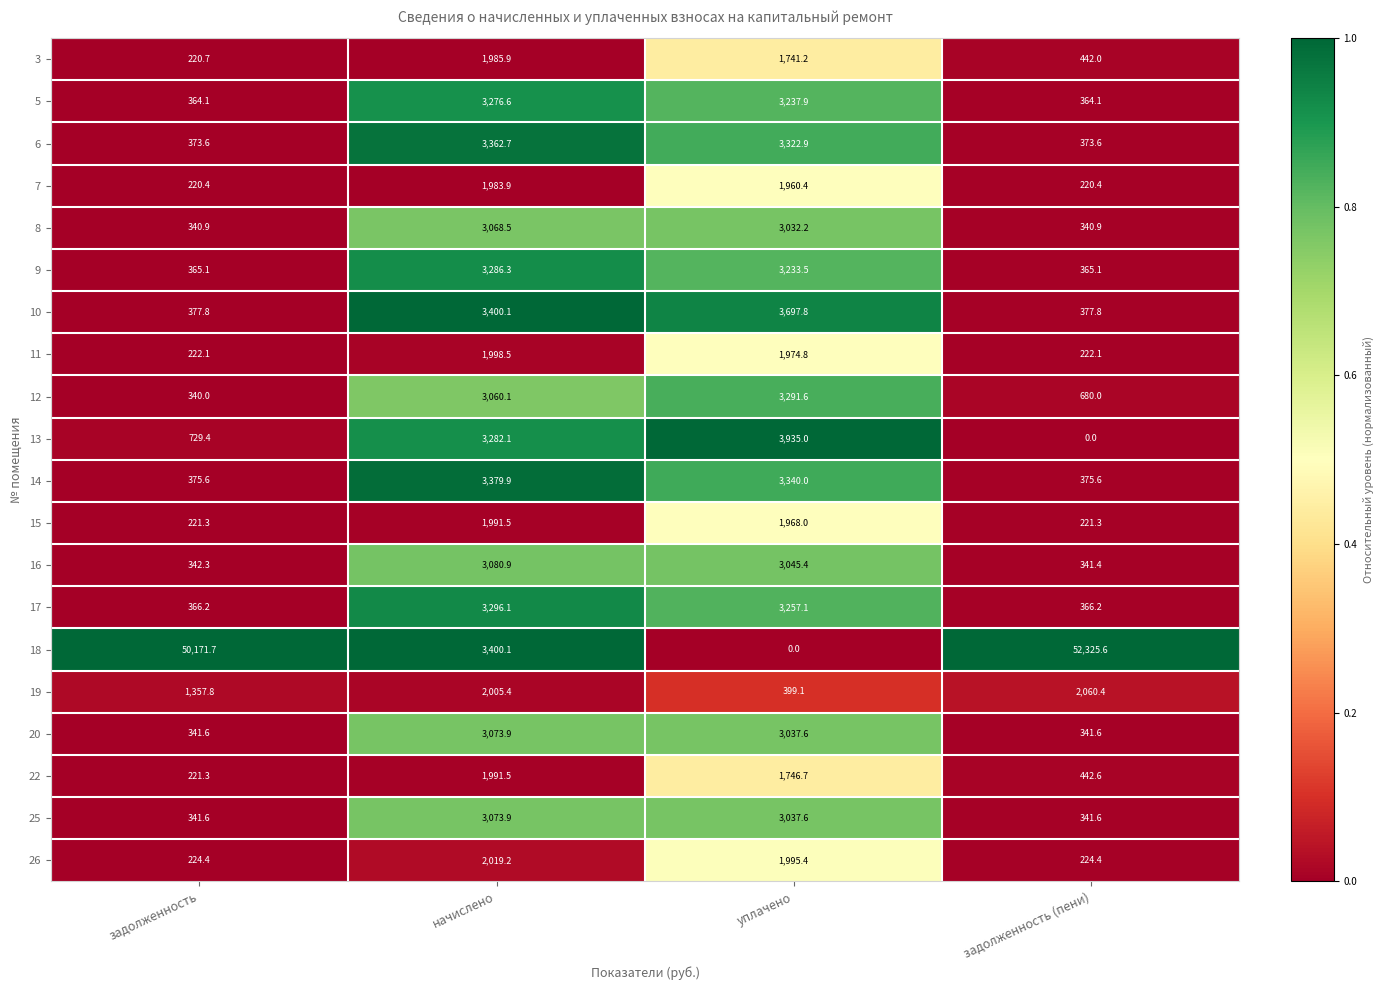

Is it true that 6 equals 3322.9 at уплачено?

True